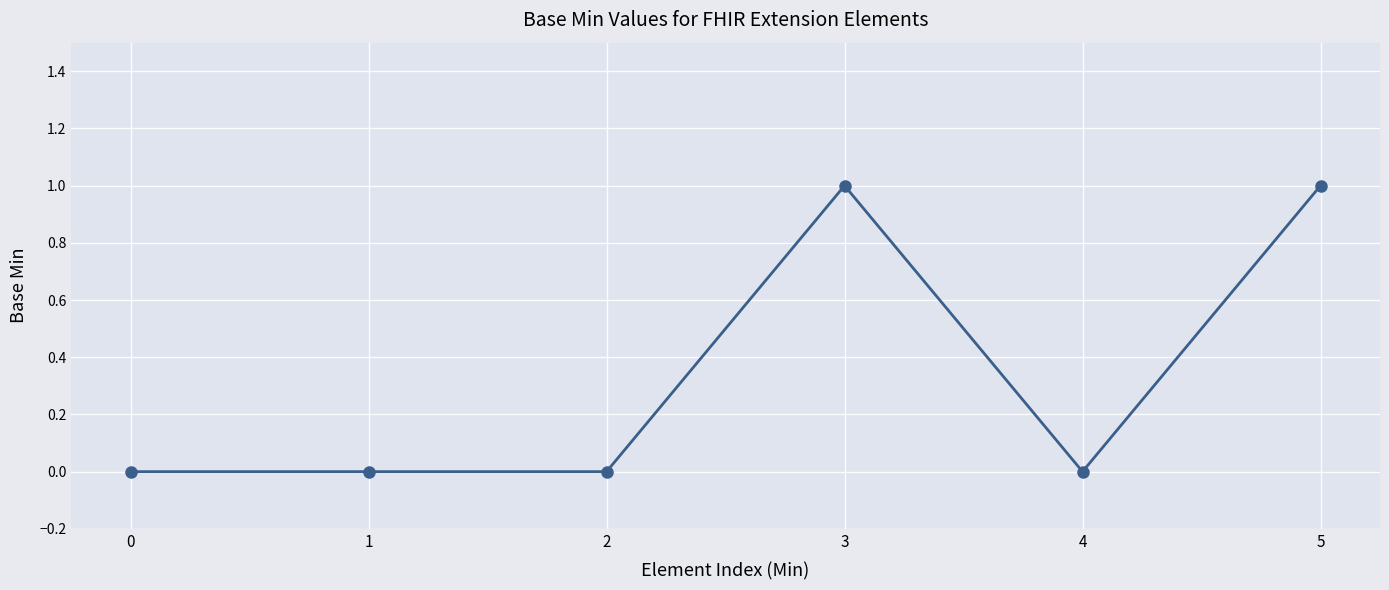

What is the value of the 6th point from the left?

1